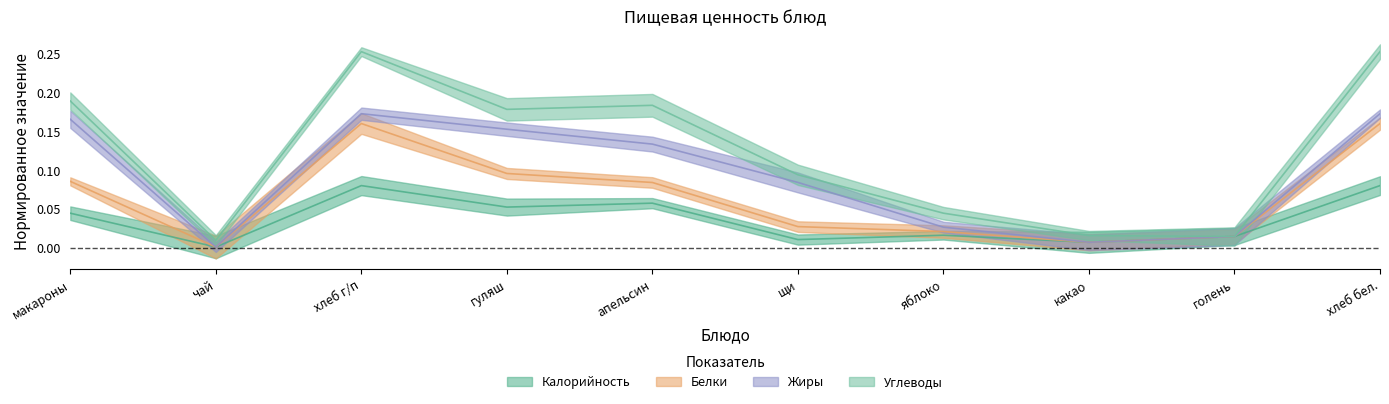

What is the value of the Калорийность point at the 10th from the left?

0.1